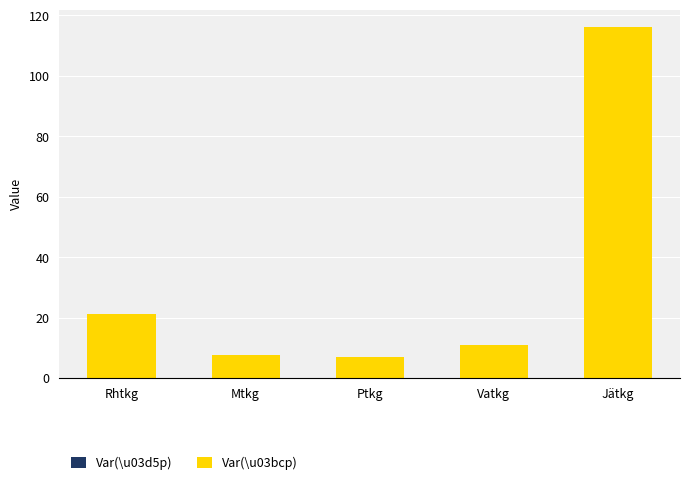

At which category is the sum across all series the highest?

Jätkg